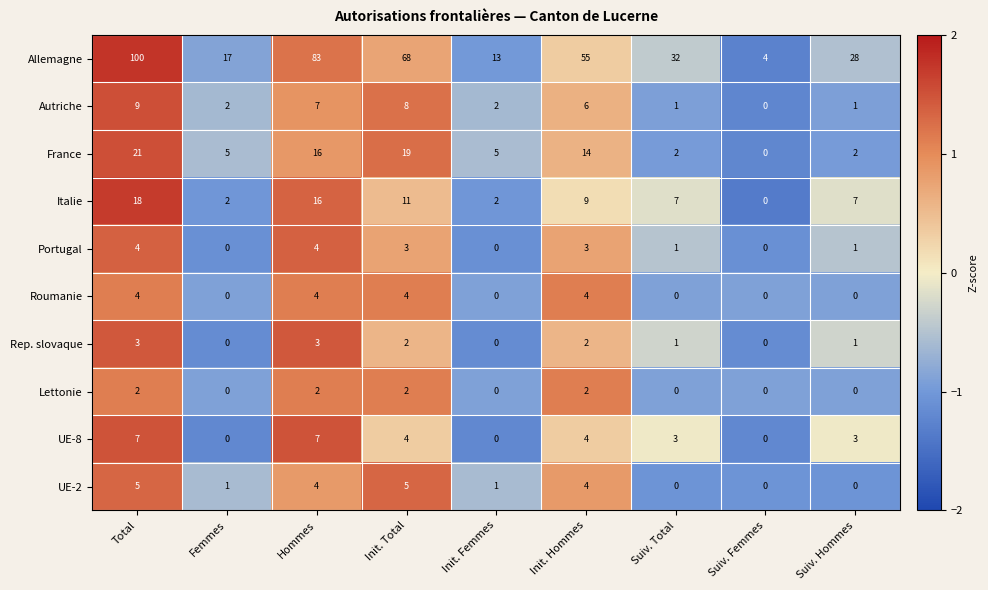

Between Hommes and Init. Total, which series saw the biggest shift?

Allemagne